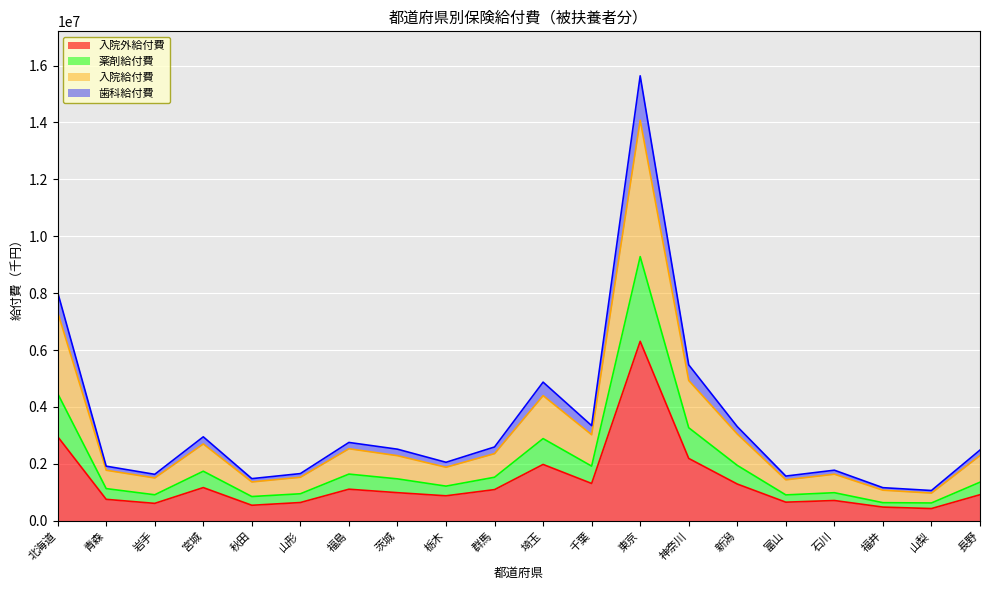

What is the label of the 12th point from the right?

栃木